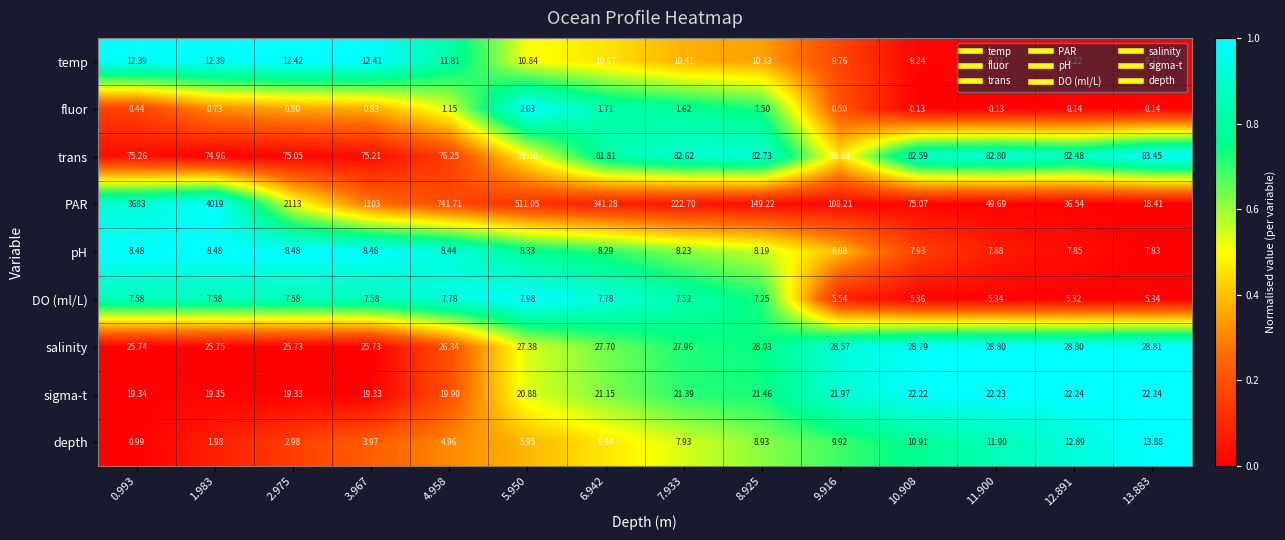

Rank the series at 6.942 from lowest to highest value.

fluor, depth, DO (ml/L), pH, temp, sigma-t, salinity, trans, PAR